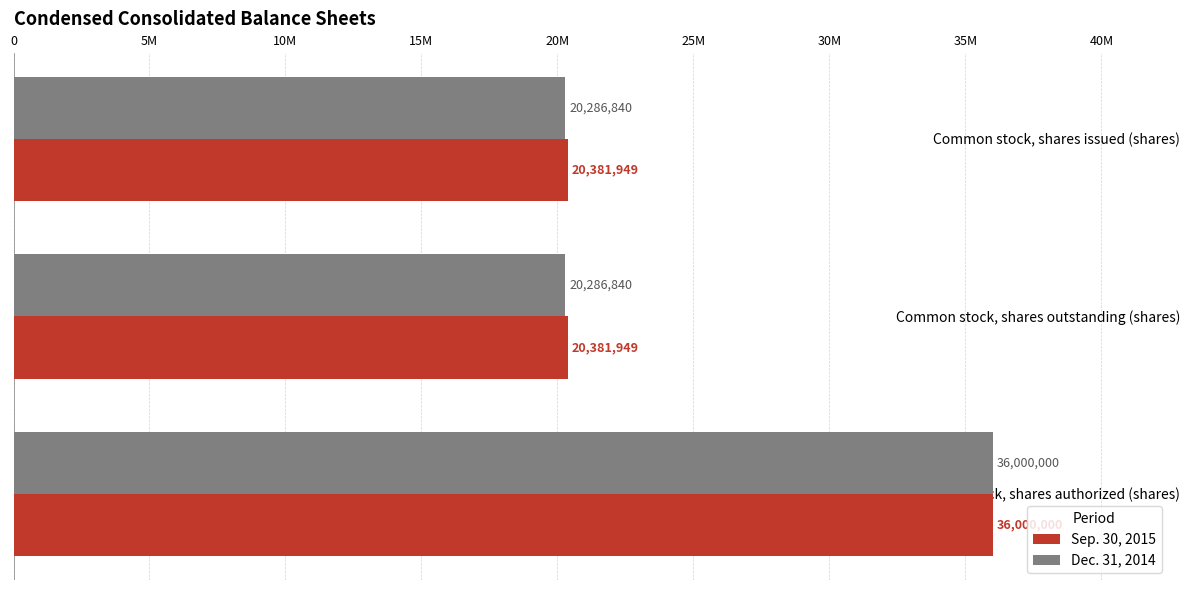

Which series has the widest spread of values?

Dec. 31, 2014